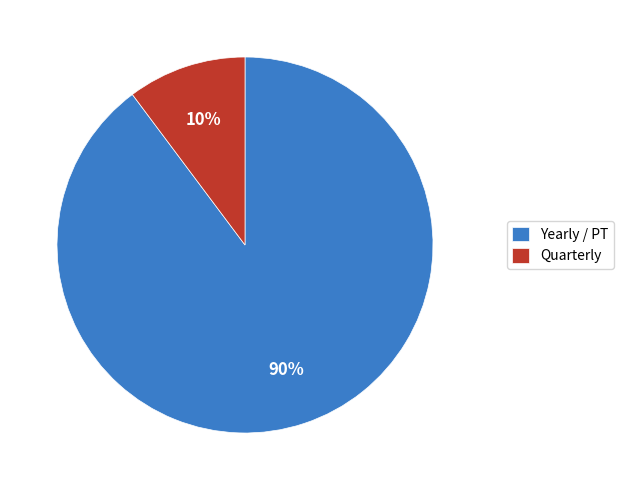

Is there any slice that represents more than half of the pie?

Yes